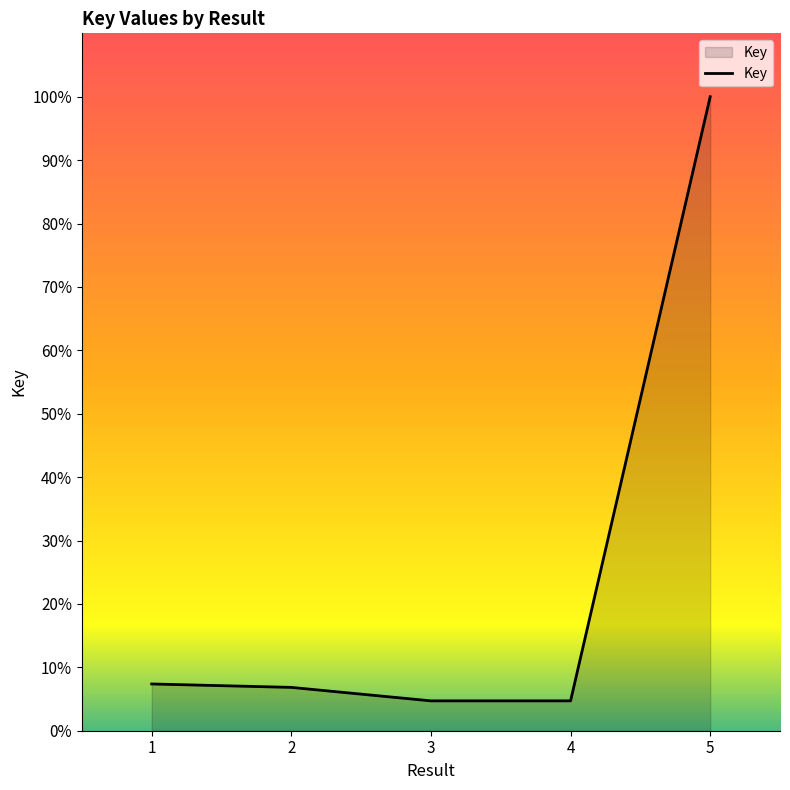

True or false: there are more than 2 points higher than both neighbors.

False